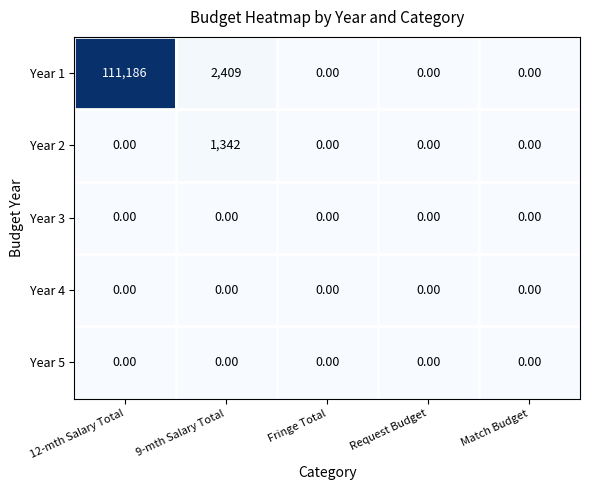

Between 12-mth Salary Total and Request Budget, which series saw the biggest shift?

Year 1